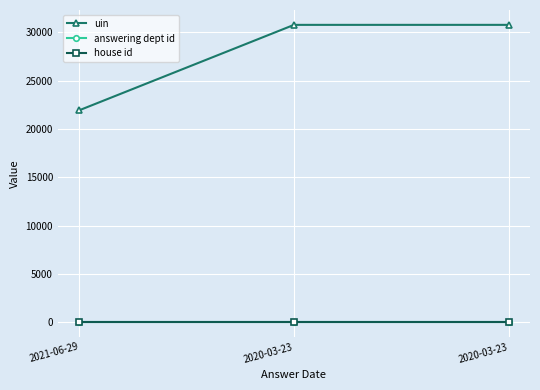

How many categories are shown in the chart?

3